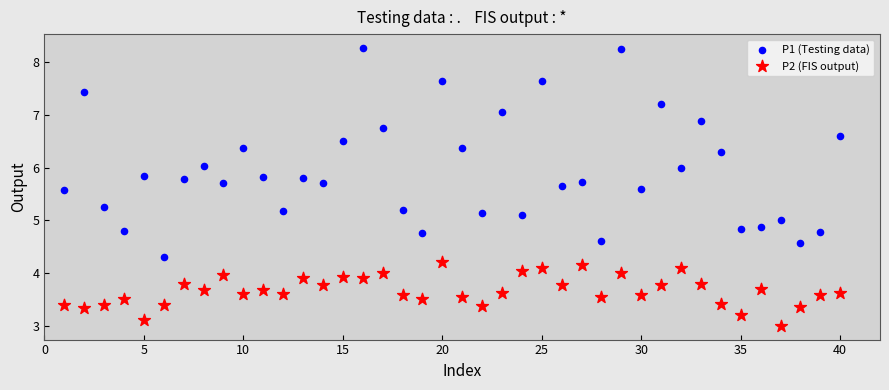

Across all data points, what is the range of Y values (max minus min)?

5.3